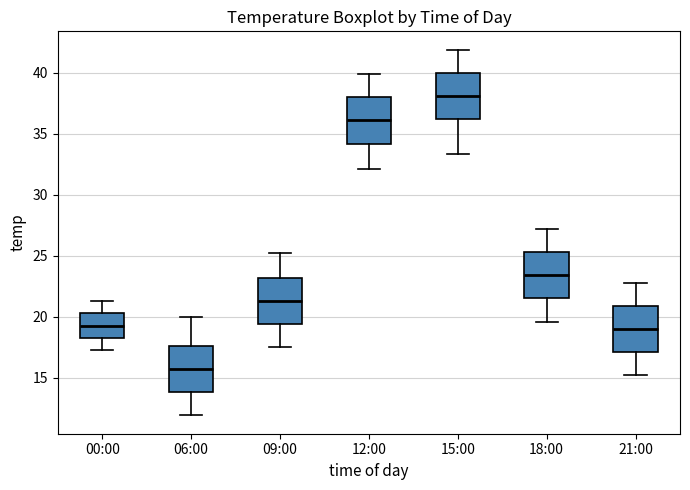

Reading left to right, read every box against the y-axis: the position of its median line, the range the box covers, and the ends of its whiskers. The values are not printed on the chart, so give them approximately, as read against the axis.

00:00: median 19.0, box 18.5 to 20.5, whiskers 17.5 to 21.5
06:00: median 15.5, box 14.0 to 17.5, whiskers 12.0 to 20.0
09:00: median 21.5, box 19.5 to 23.0, whiskers 17.5 to 25.0
12:00: median 36.0, box 34.0 to 38.0, whiskers 32.0 to 40.0
15:00: median 38.0, box 36.0 to 40.0, whiskers 33.5 to 42.0
18:00: median 23.5, box 21.5 to 25.5, whiskers 19.5 to 27.0
21:00: median 19.0, box 17.0 to 21.0, whiskers 15.0 to 23.0